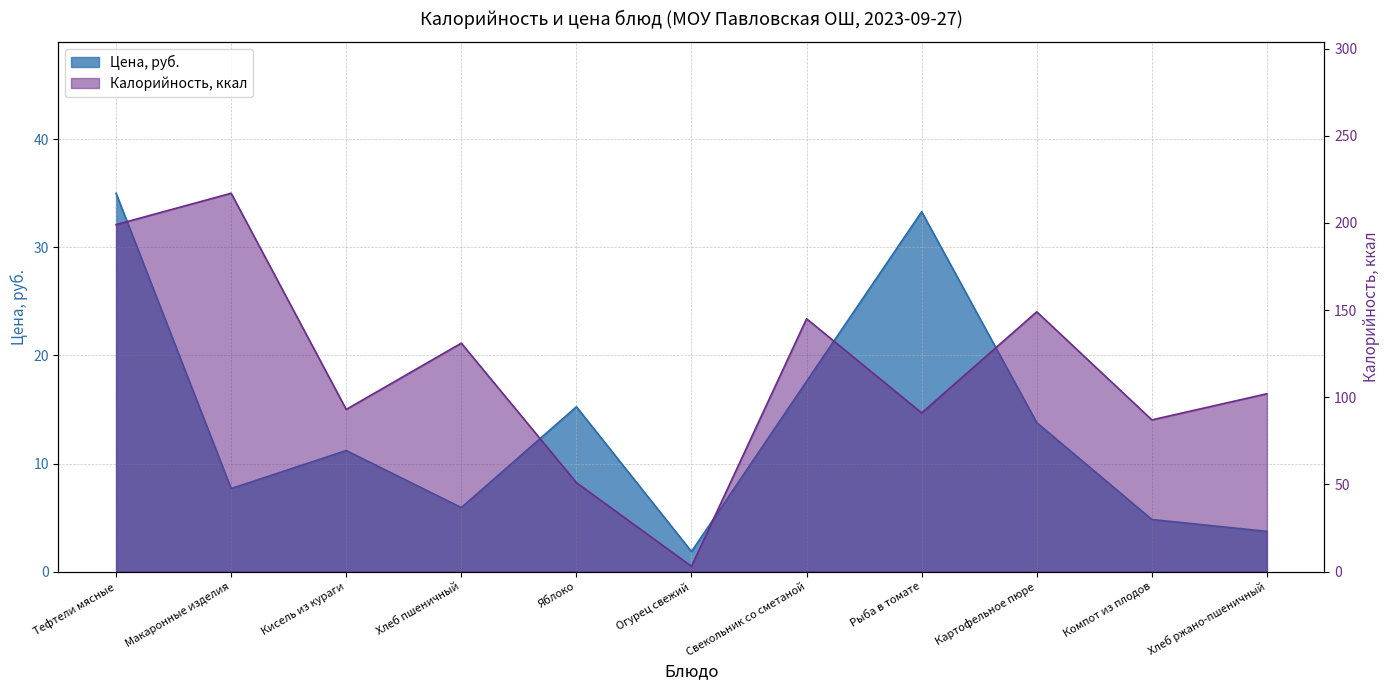

List the labels in order of Цена, руб. value, largest first.

Тефтели мясные, Рыба в томате, Свекольник со сметаной, Яблоко, Картофельное пюре, Кисель из кураги, Макаронные изделия, Хлеб пшеничный, Компот из плодов, Хлеб ржано-пшеничный, Огурец свежий